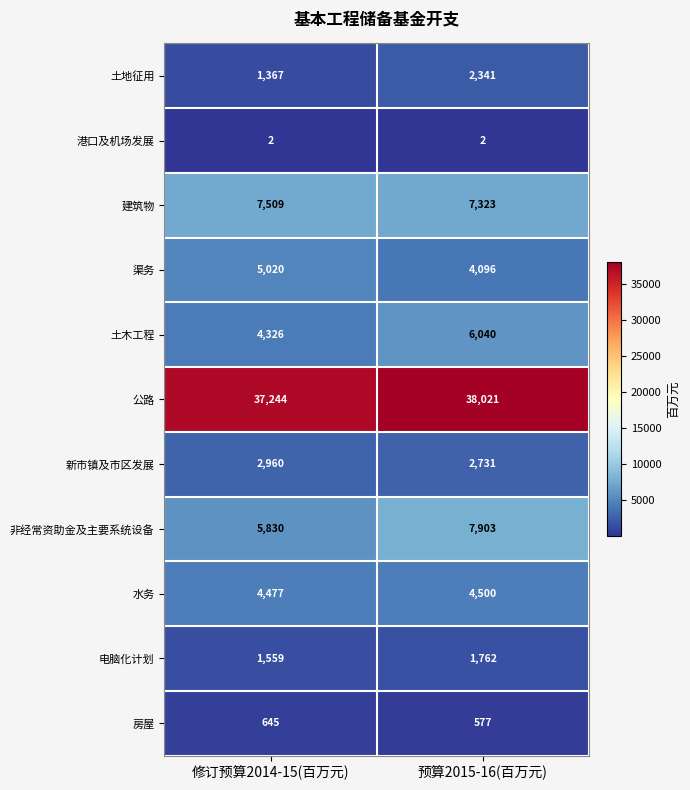

What is the smallest value displayed?

2